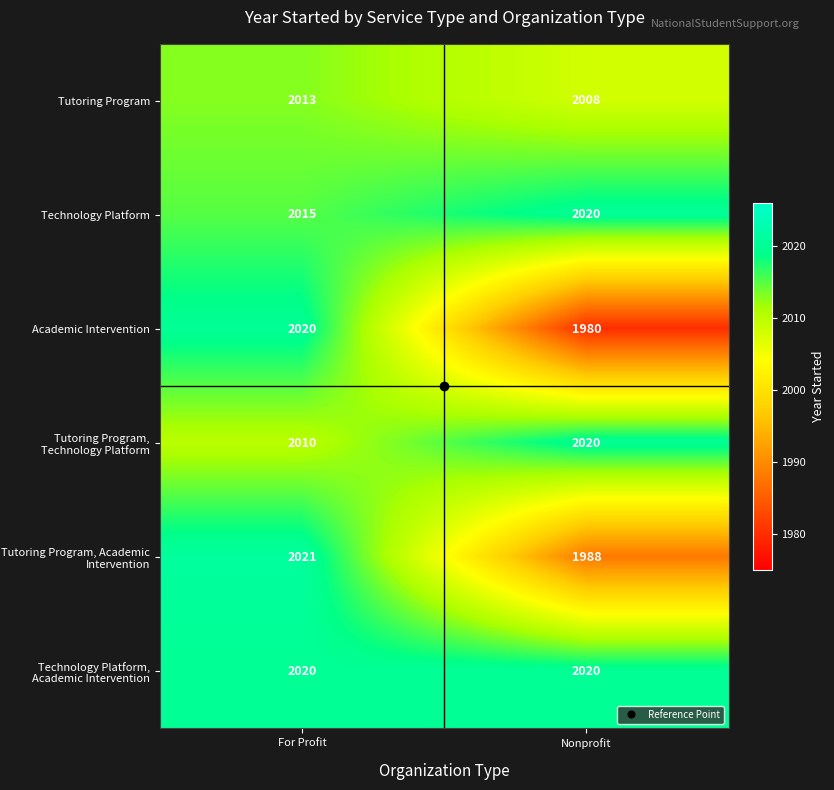

Is it true that Tutoring Program, Technology Platform equals 865 at Nonprofit?

False